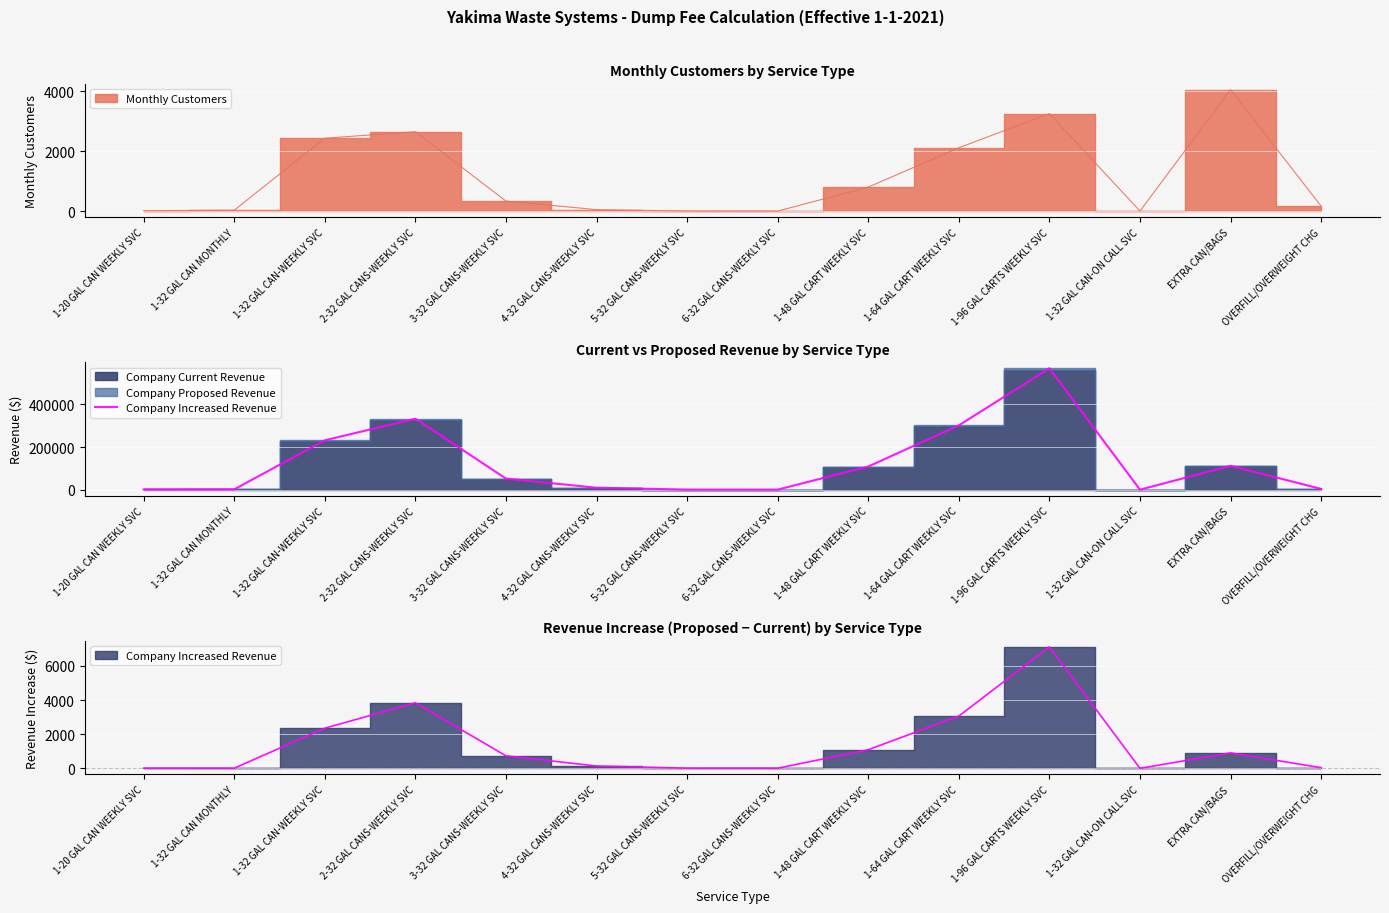

Reading left to right, what are all the values shown in this chart?

1053.7	1745.6	232013.2	333258.0	52314.7	9269.6	630.7	416.7	108782.1	302046.1	570142.9	176.2	112040.0	3929.4